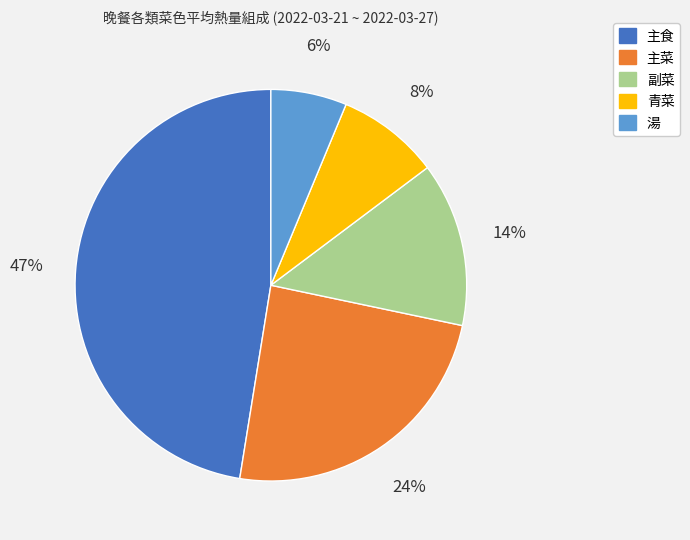

Do 青菜 and 主菜 together represent more than half of the pie?

No